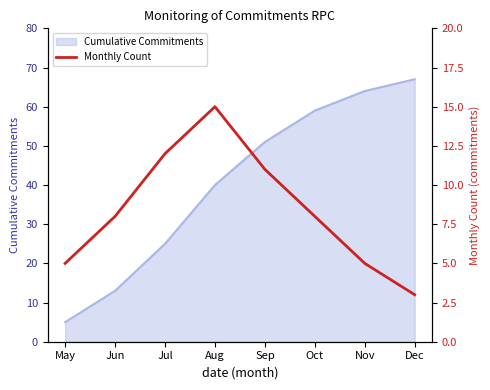

Rank the categories by value from highest to lowest.

Aug, Jul, Sep, Jun, Oct, May, Nov, Dec